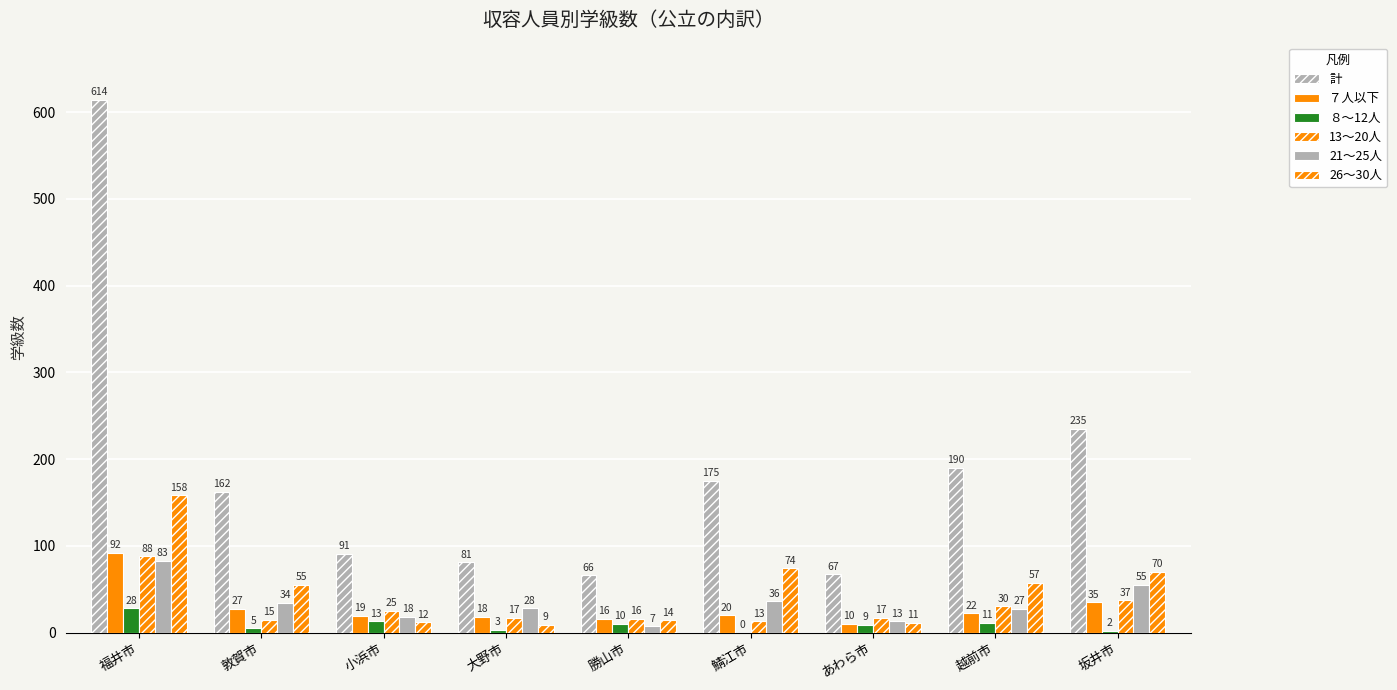

How many categories are shown in the chart?

9